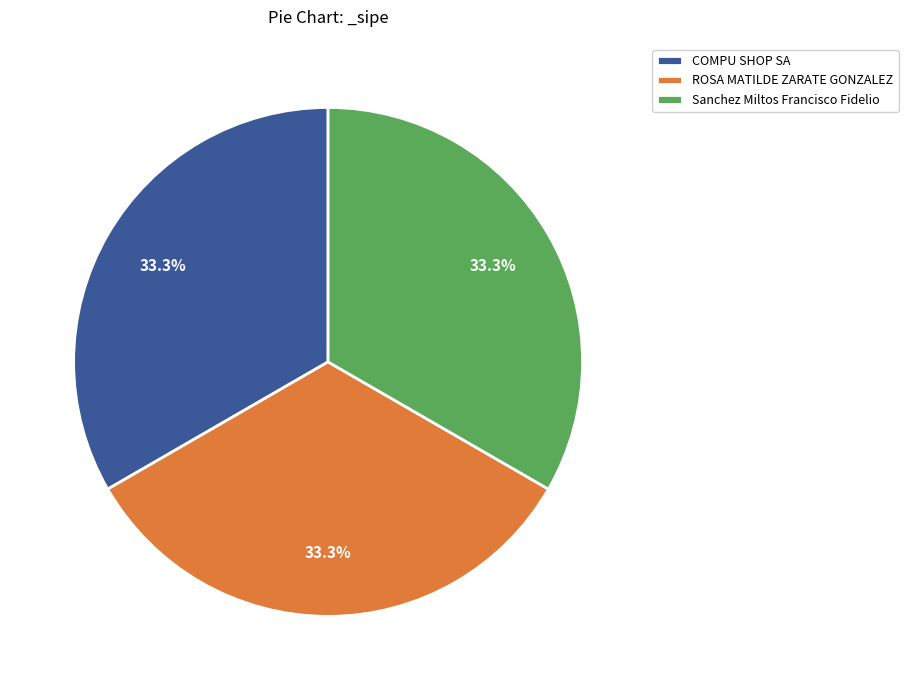

What portion of the pie excludes Sanchez Miltos Francisco Fidelio?

66.7%